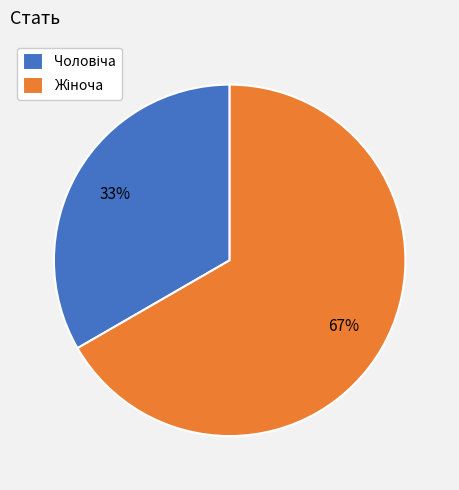

Is there any slice that represents more than half of the pie?

Yes